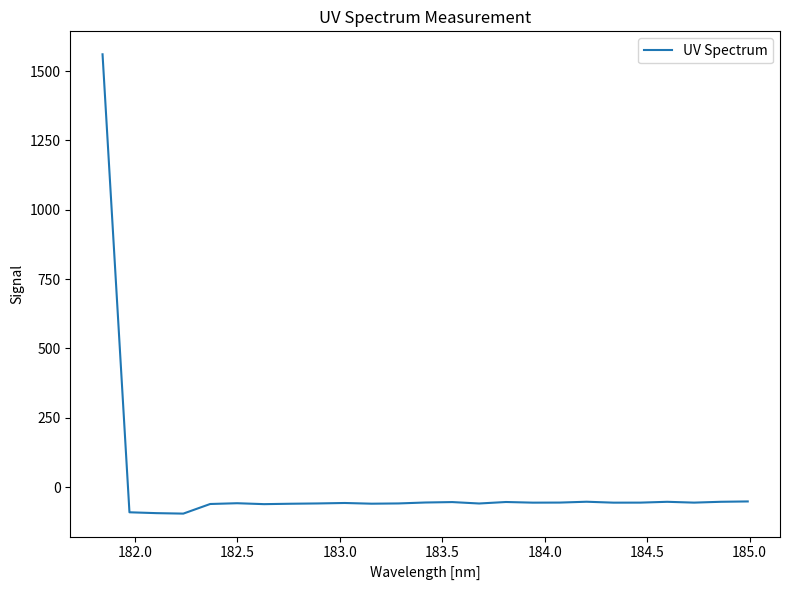

What is the maximum value shown in the chart?

1560.7